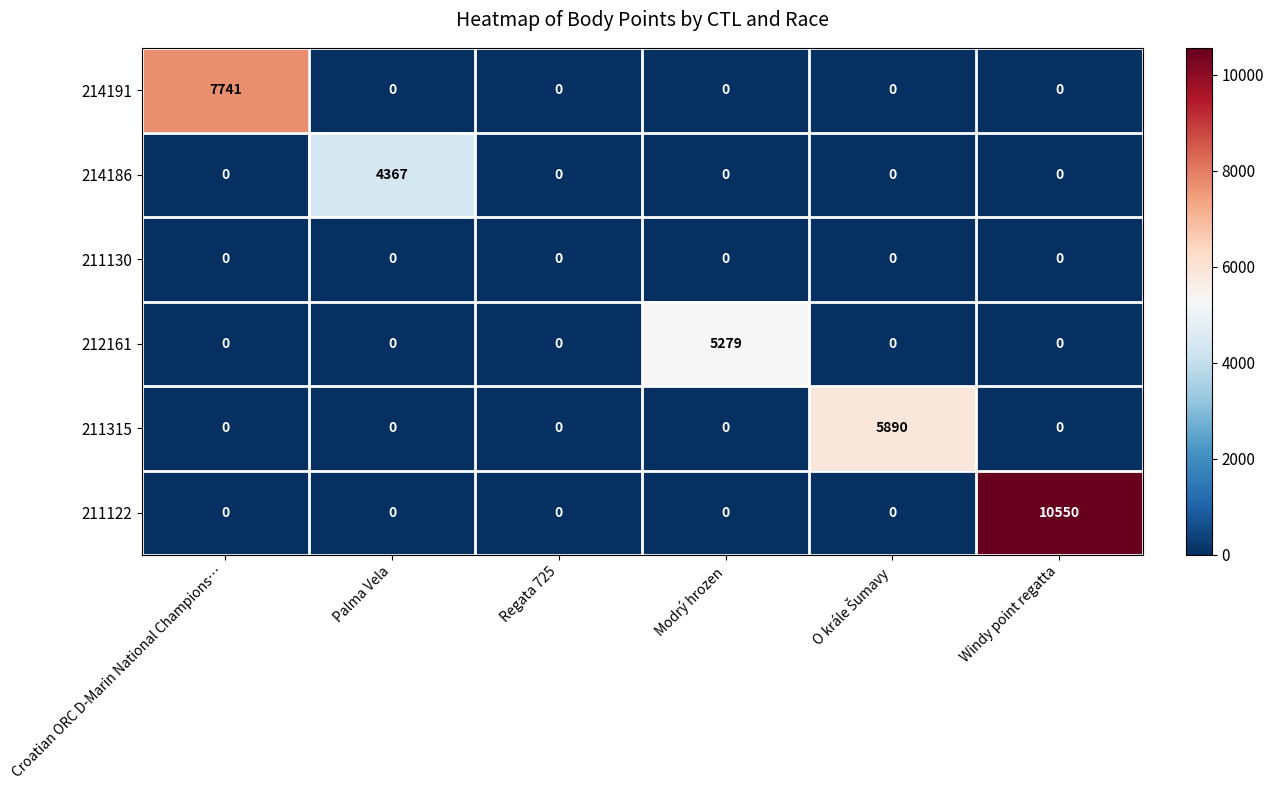

Rank the series by their maximum value, from highest to lowest.

211122, 214191, 211315, 212161, 214186, 211130